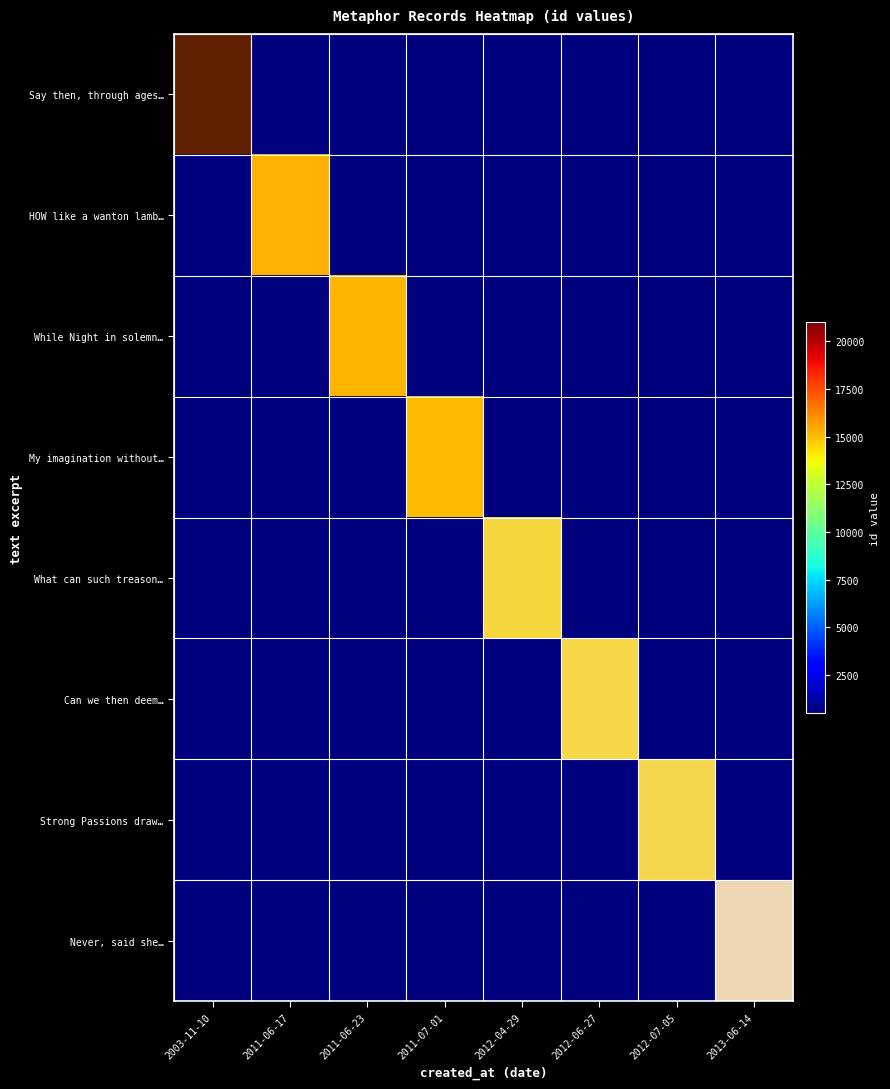

Between 2011-06-17 and 2012-04-29, which is larger?

2012-04-29